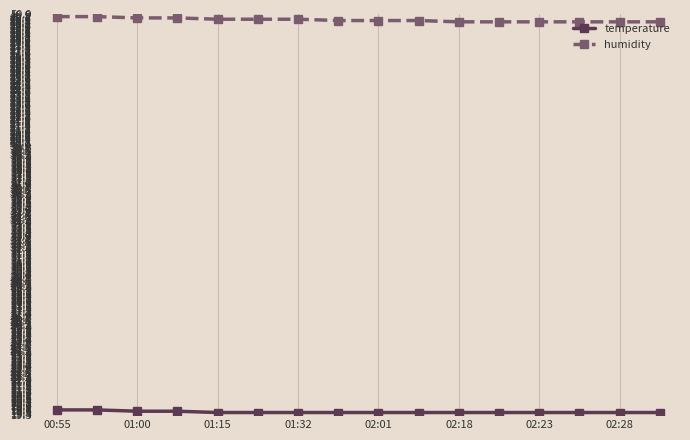

Is this an area chart (filled region under the line)?

No